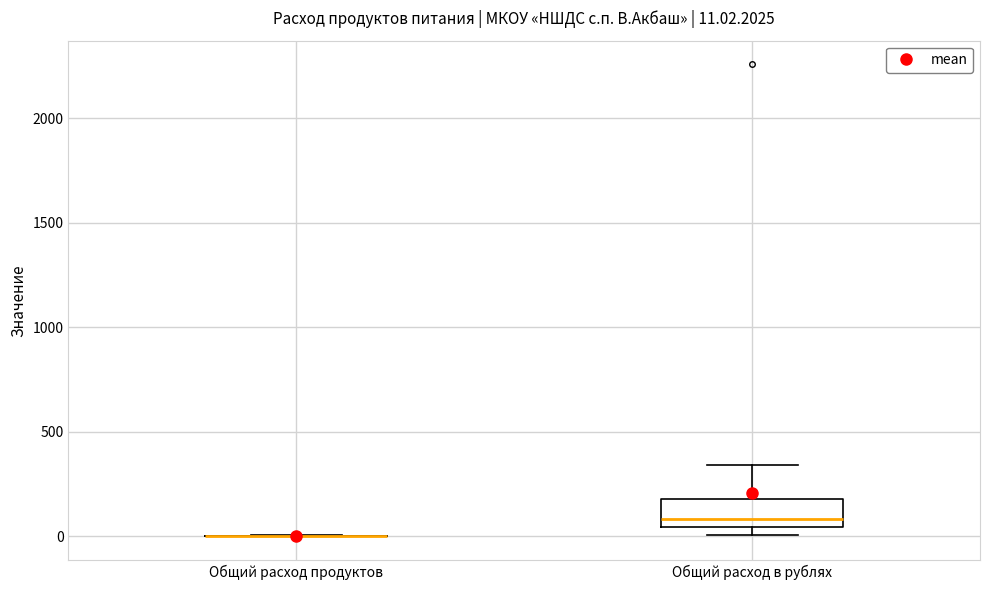

Comparing the boxes themselves (not the whiskers), which one is the tallest?

Общий расход в рублях